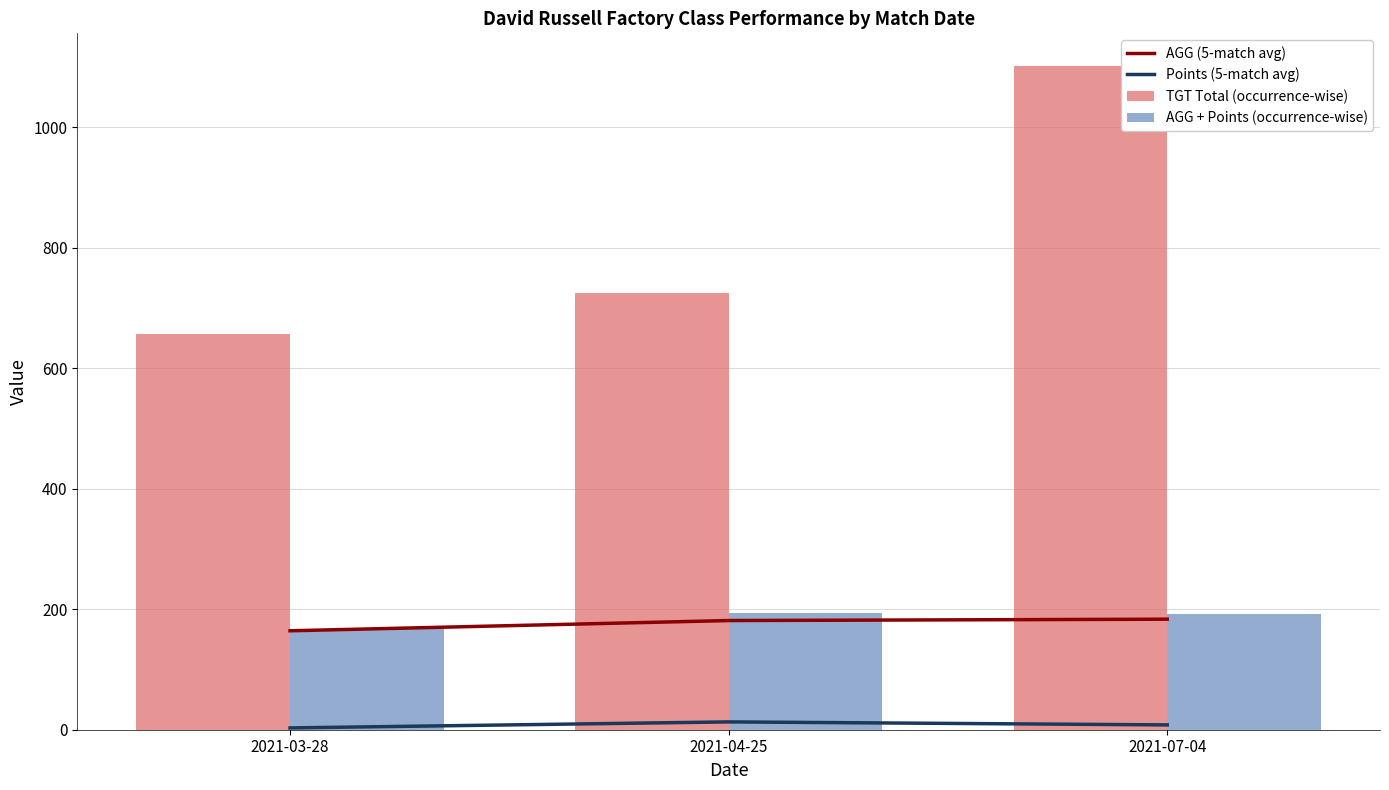

The AGG + Points (occurrence-wise) series shows 194.2 at 2021-04-25. True or false?

True